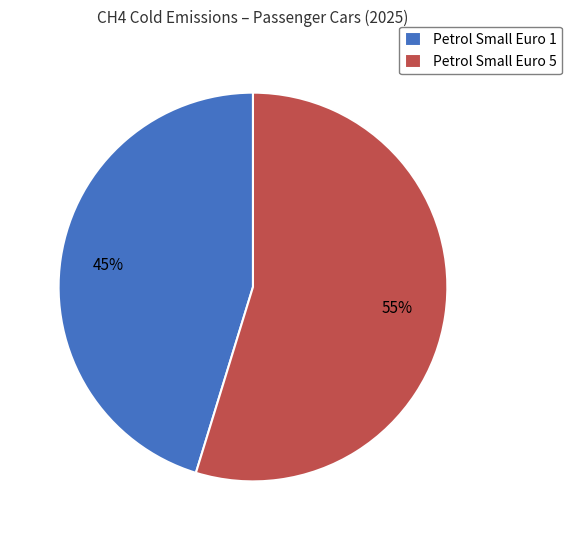

What percentage is the Petrol Small Euro 1 slice, to the nearest percent?

45%